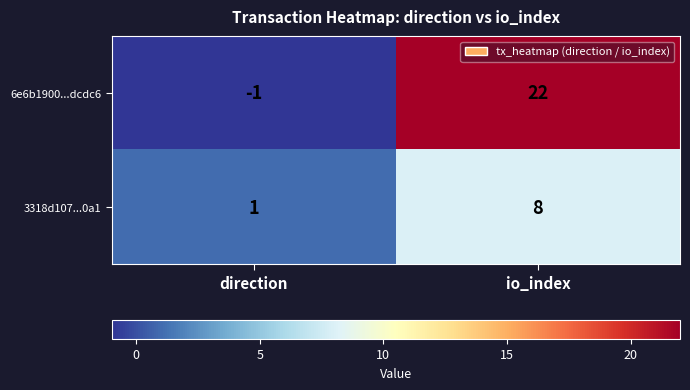

Which series has the largest total across all categories?

6e6b1900...dcdc6